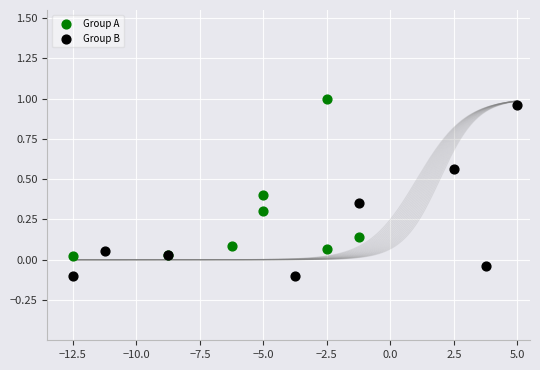

Which series has the widest spread of Y values?

Group B